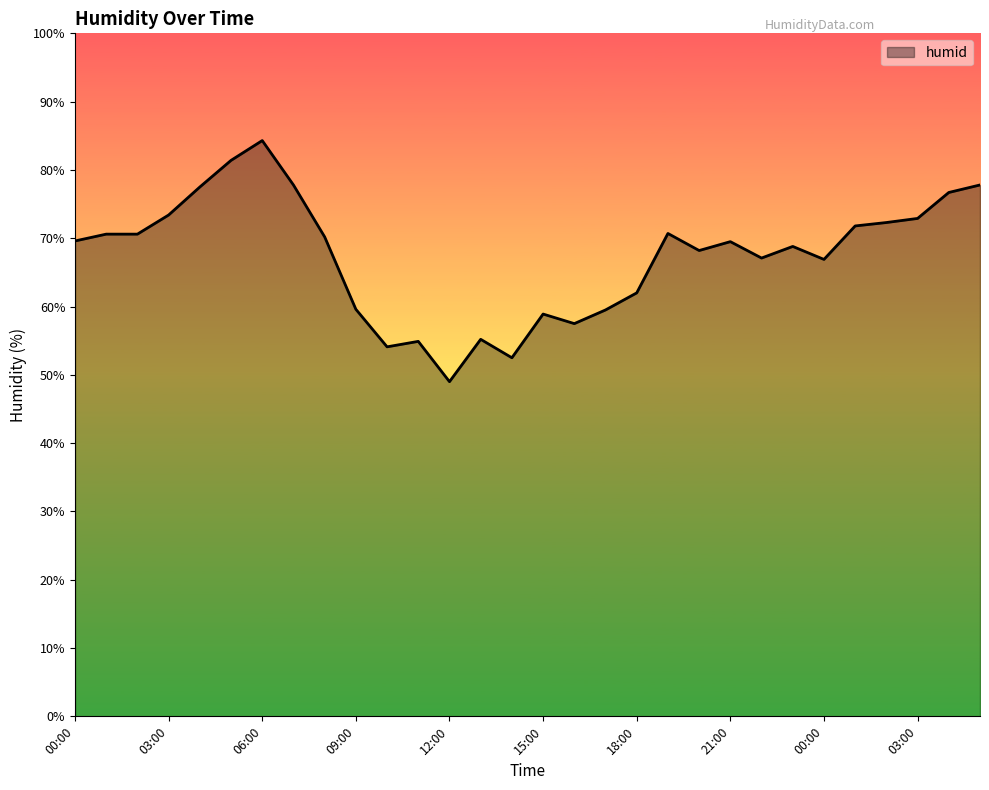

What is the difference between the maximum and minimum values?

35.3